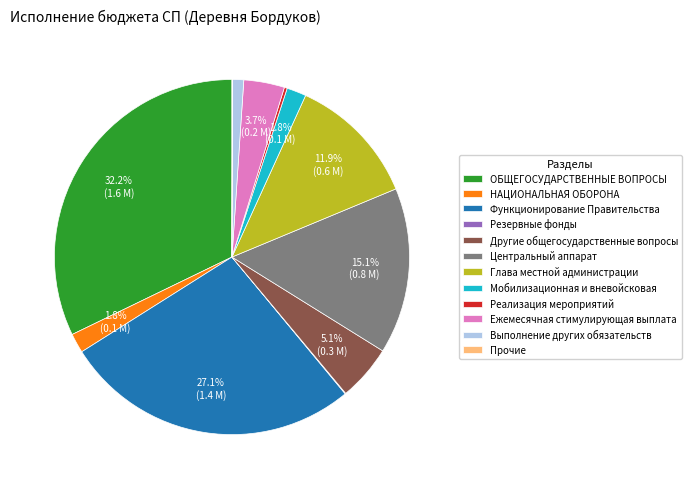

Does any single category account for the majority?

No